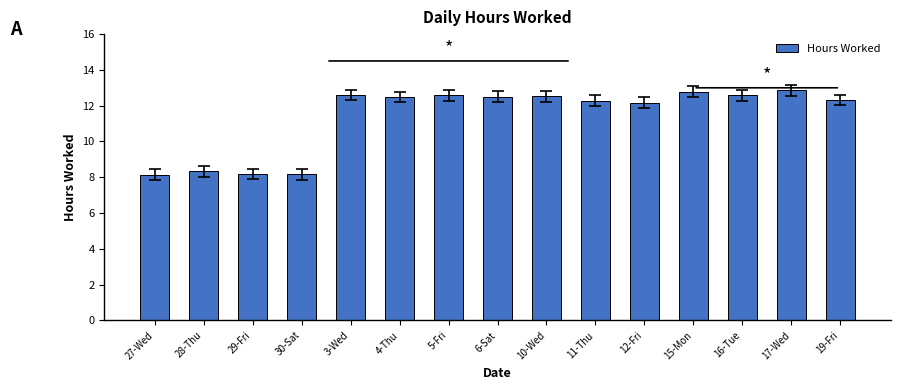

What is the label of the 5th bar from the right?

12-Fri